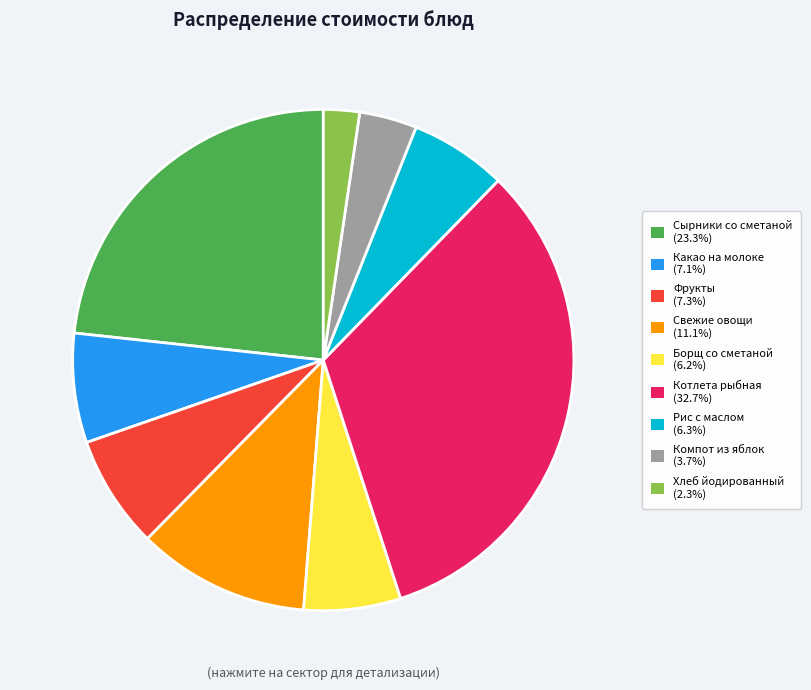

Combined, do Борщ со сметаной (6.2%) and Какао на молоке (7.1%) account for over 50%?

No